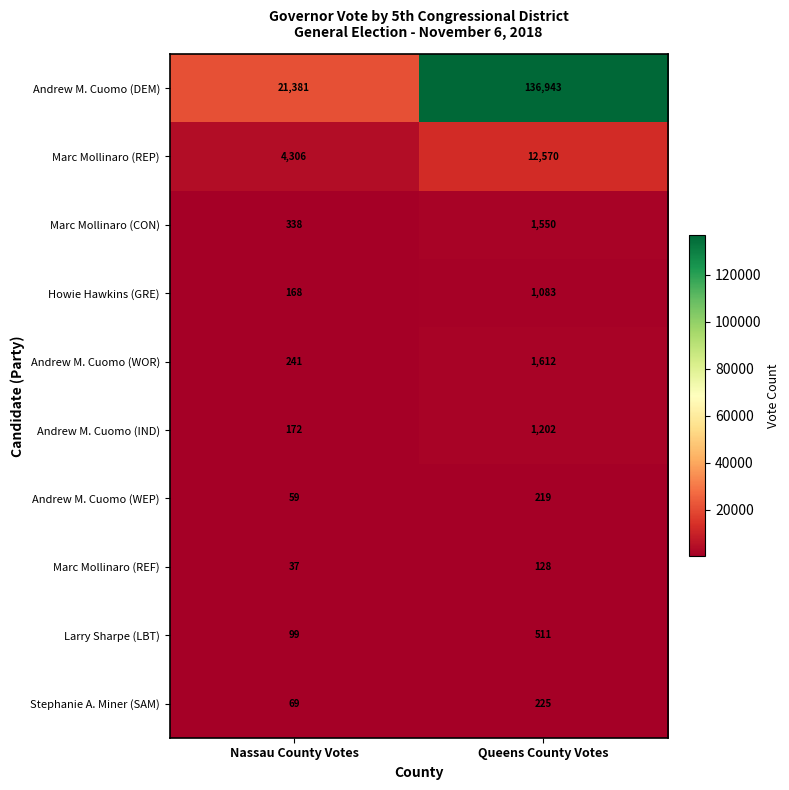

What is the difference between the maximum and minimum values in the Marc Mollinaro (CON) series?

1212